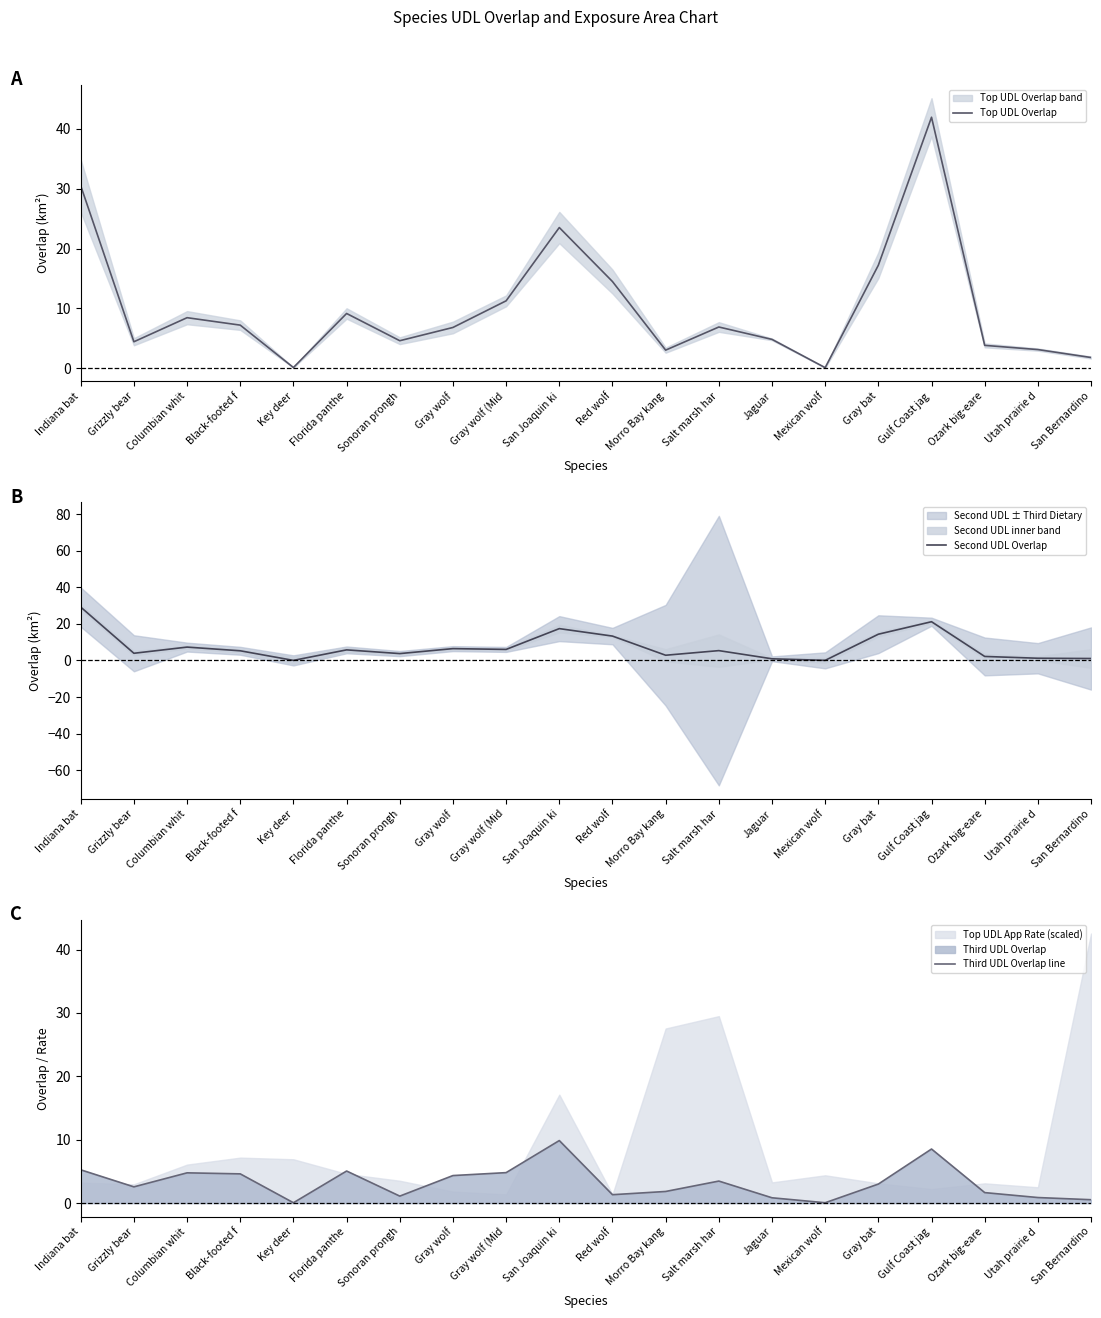

What position from the left is Red wolf?

11